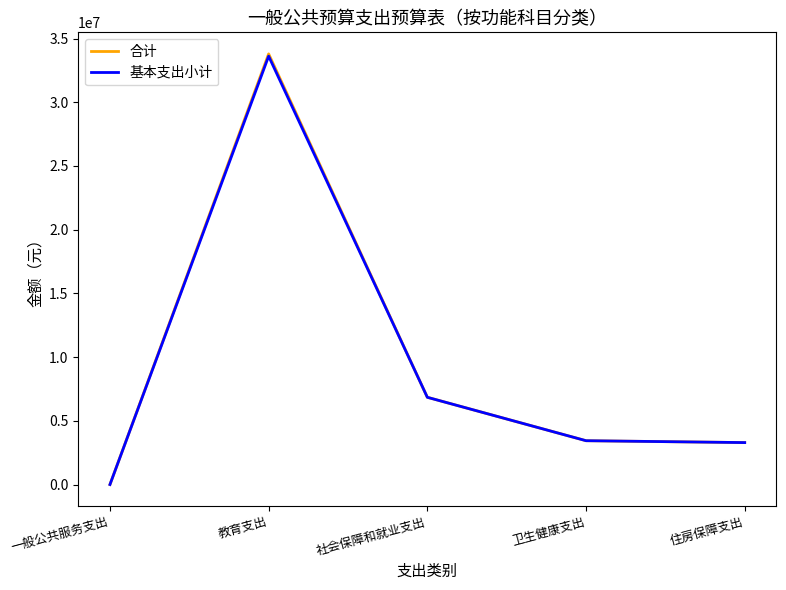

True or false: 基本支出小计 has a value of 3299196 at 住房保障支出.

True